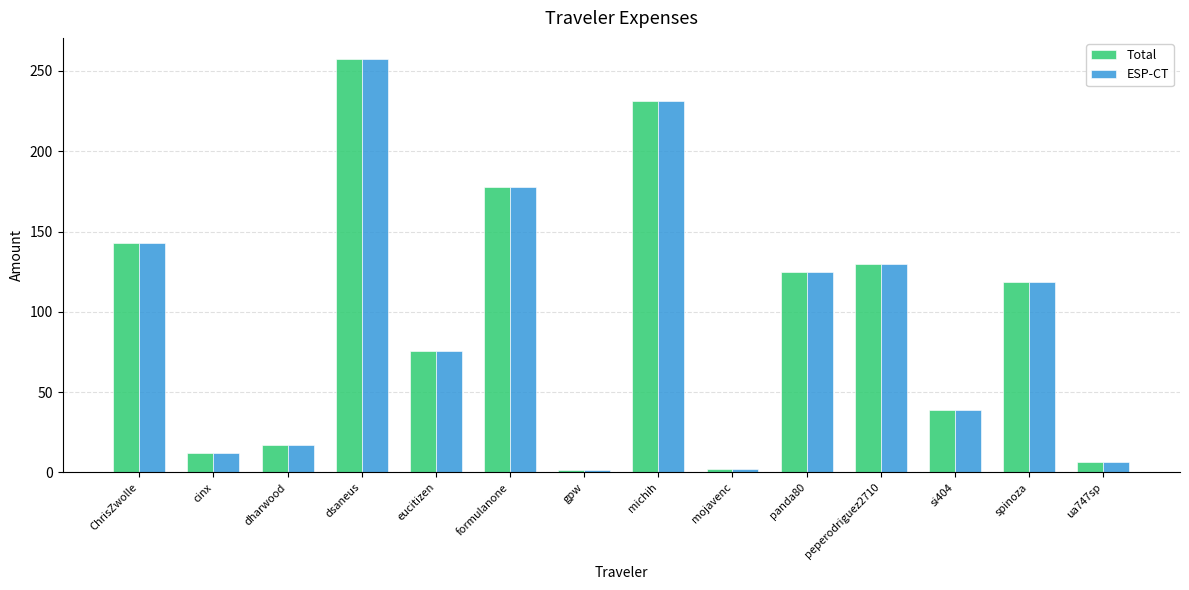

How many series are shown in this chart?

2